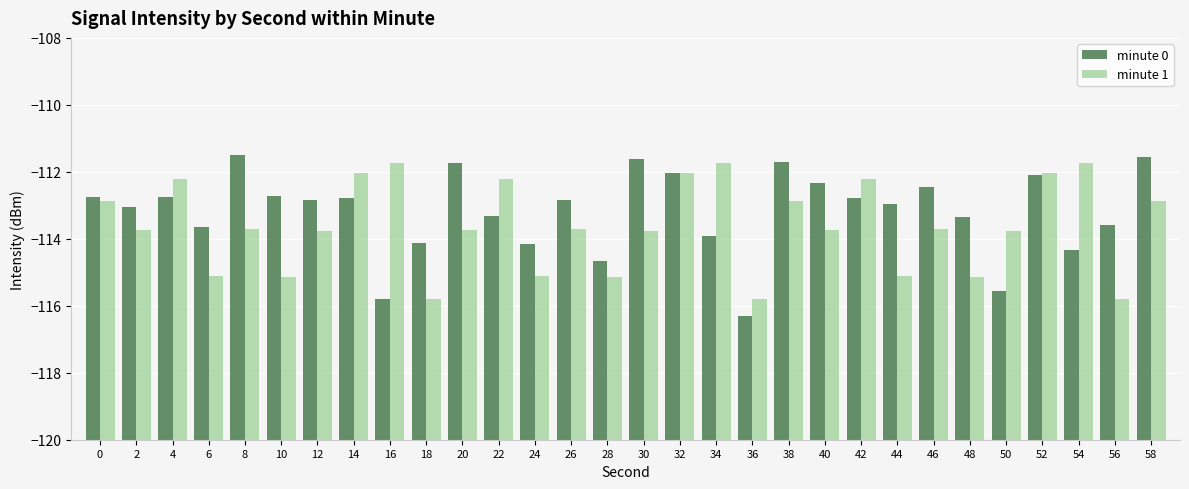

At which category is the sum across all series the highest?

32